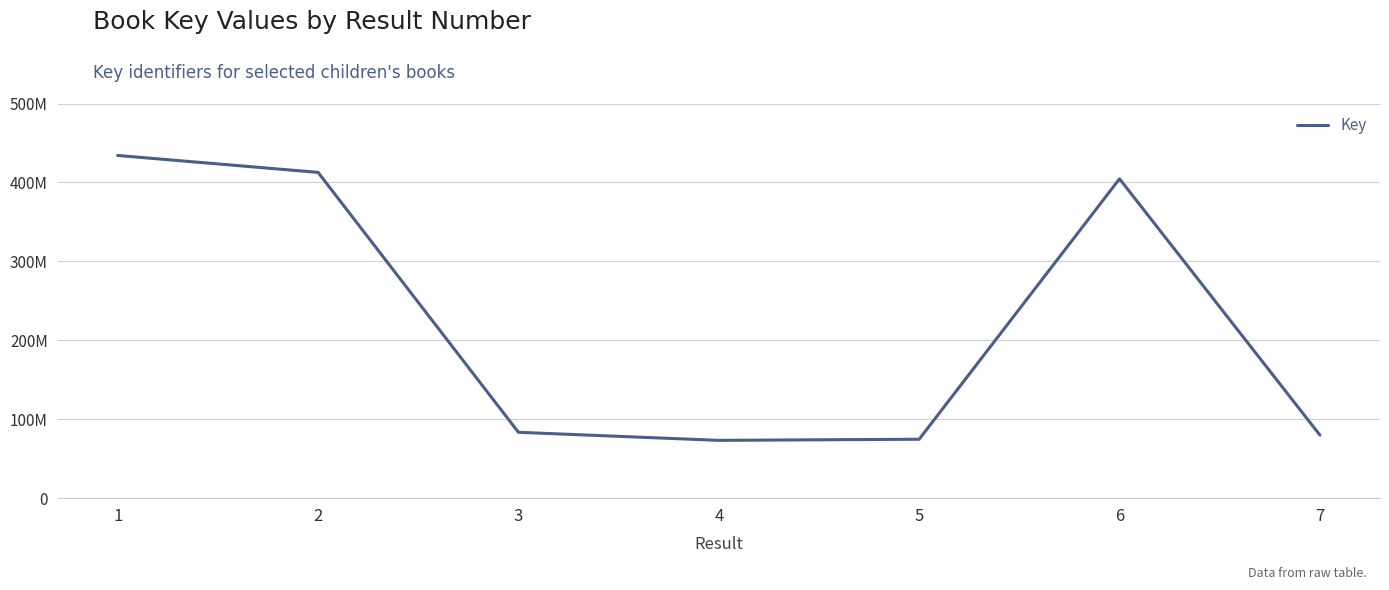

List the labels in order of value, largest first.

1, 2, 6, 3, 7, 5, 4